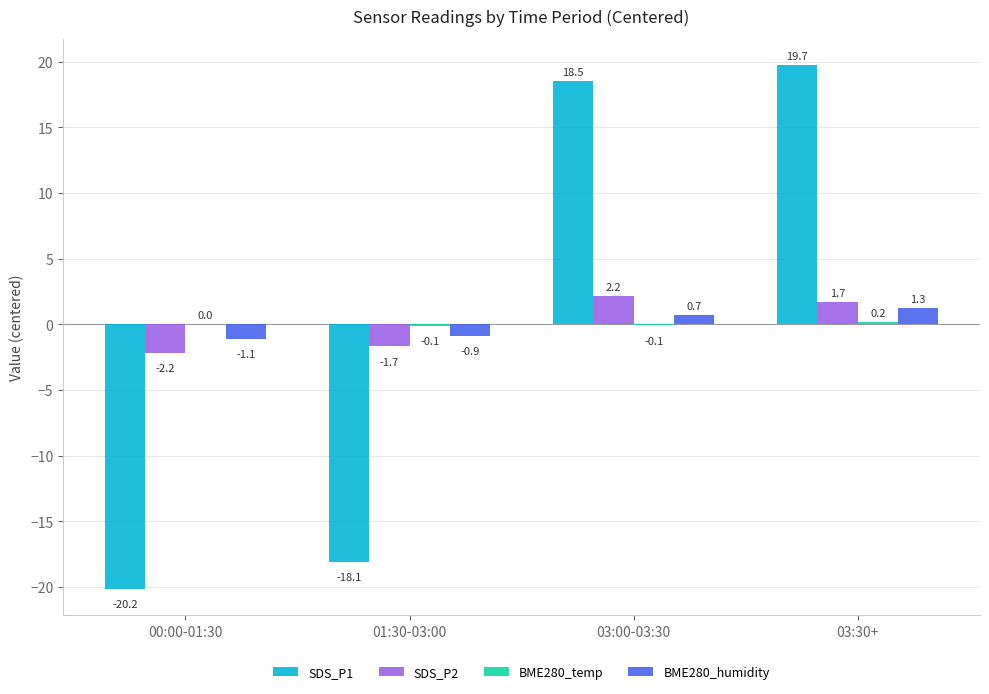

True or false: BME280_humidity has a value of 1.3 at 03:30+.

True